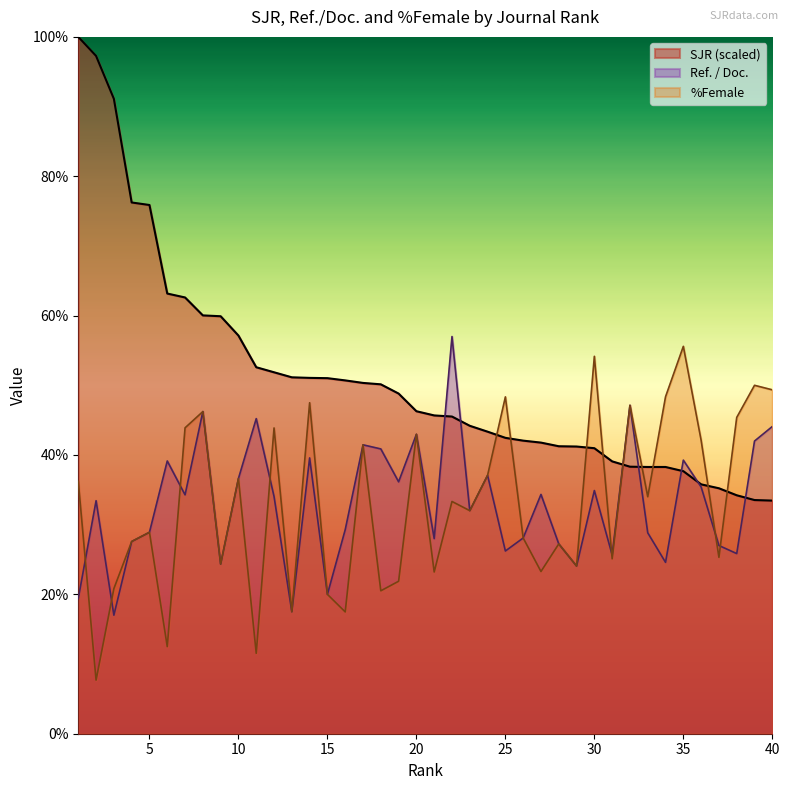

Between which two adjacent categories do %Female and SJR first intersect?

24 and 25